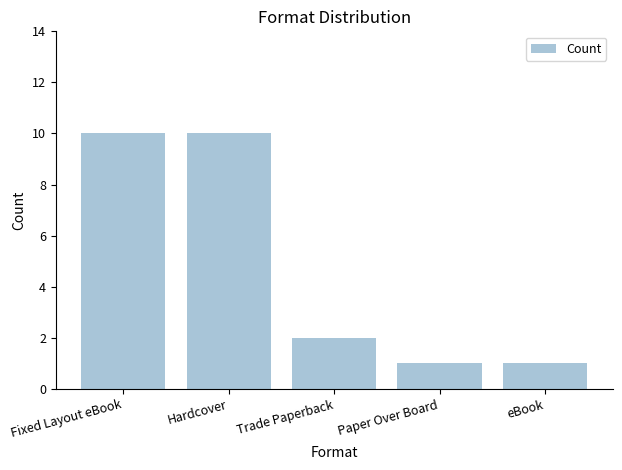

What is the label of the 5th bar from the right?

Fixed Layout eBook